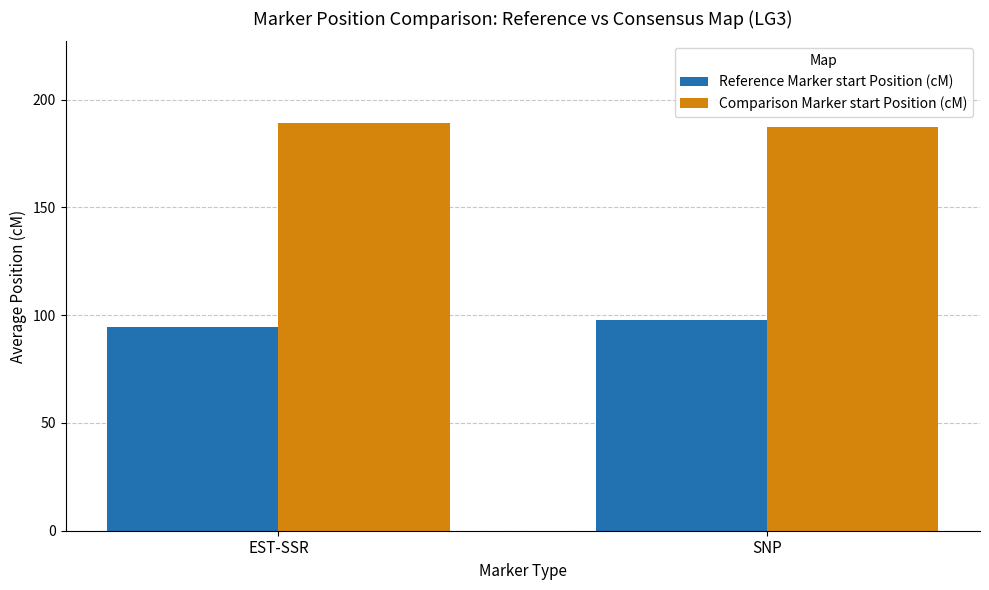

What is the sum of the Reference Marker start Position (cM) values at EST-SSR and SNP?

192.0